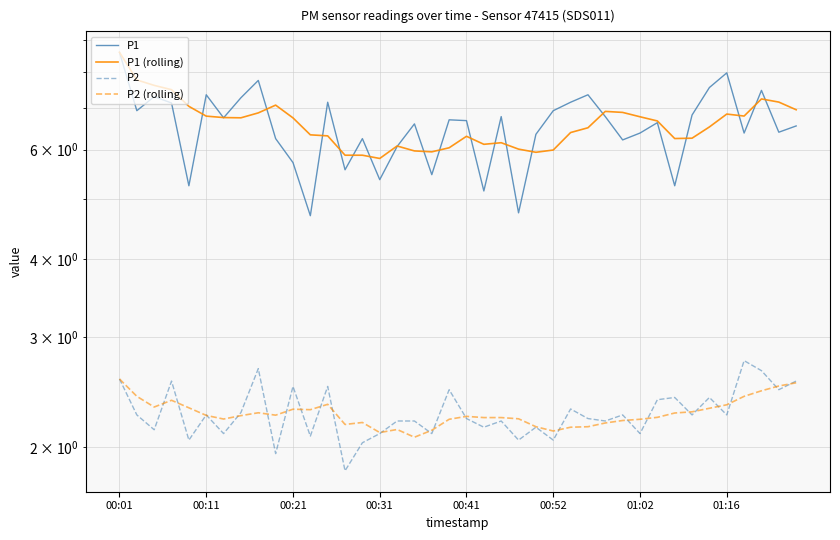

Which has a higher value, 15 or 19?

19